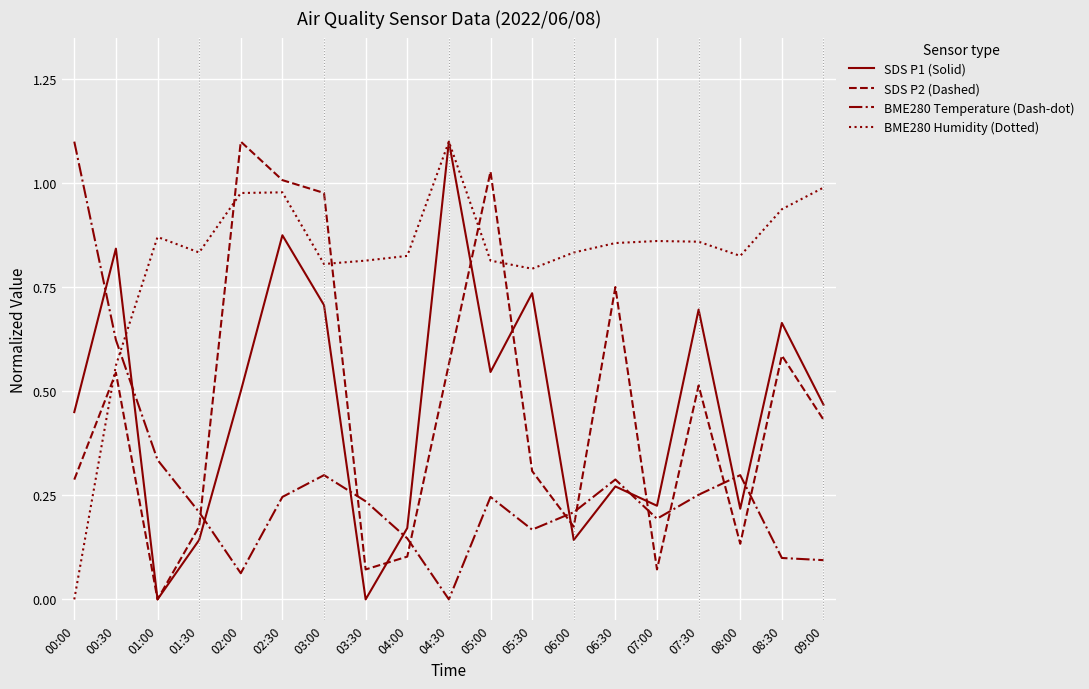

What position from the left is 04:30?

10